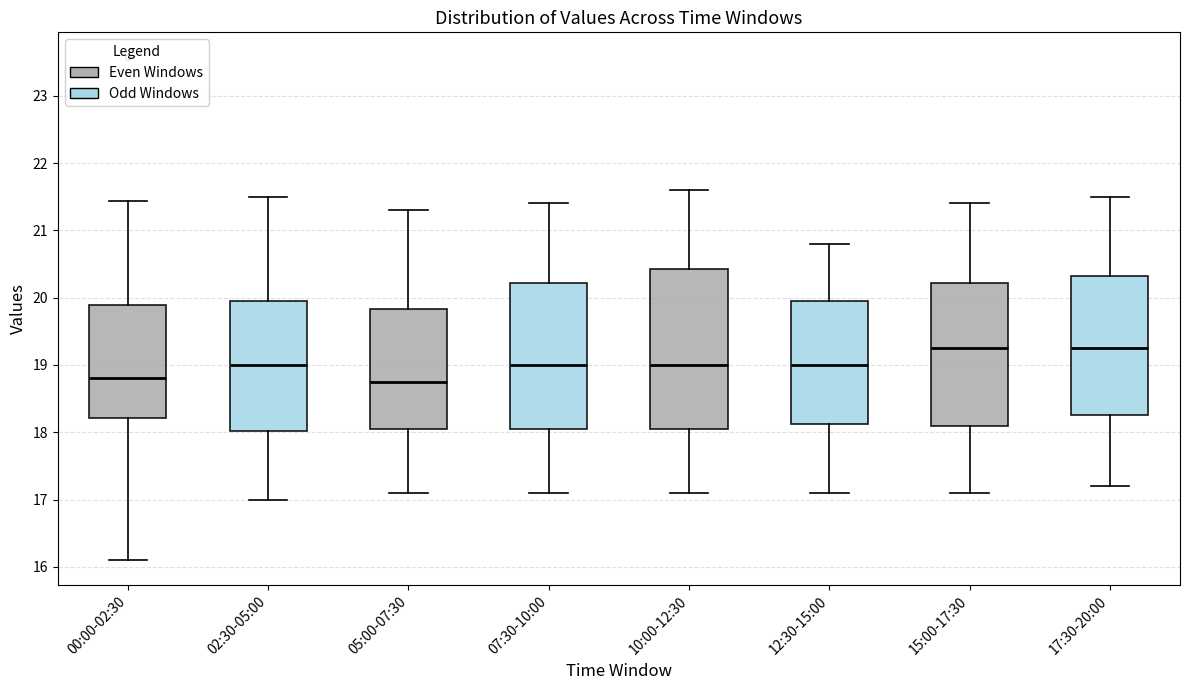

Reading left to right, read every box against the y-axis: the position of its median line, the range the box covers, and the ends of its whiskers. The values are not printed on the chart, so give them approximately, as read against the axis.

00:00-02:30: median 18.8, box 18.2 to 19.9, whiskers 16.1 to 21.4
02:30-05:00: median 19.0, box 18.0 to 20.0, whiskers 17.0 to 21.5
05:00-07:30: median 18.8, box 18.1 to 19.8, whiskers 17.1 to 21.3
07:30-10:00: median 19.0, box 18.1 to 20.2, whiskers 17.1 to 21.4
10:00-12:30: median 19.0, box 18.1 to 20.4, whiskers 17.1 to 21.6
12:30-15:00: median 19.0, box 18.1 to 20.0, whiskers 17.1 to 20.8
15:00-17:30: median 19.3, box 18.1 to 20.2, whiskers 17.1 to 21.4
17:30-20:00: median 19.3, box 18.3 to 20.3, whiskers 17.2 to 21.5